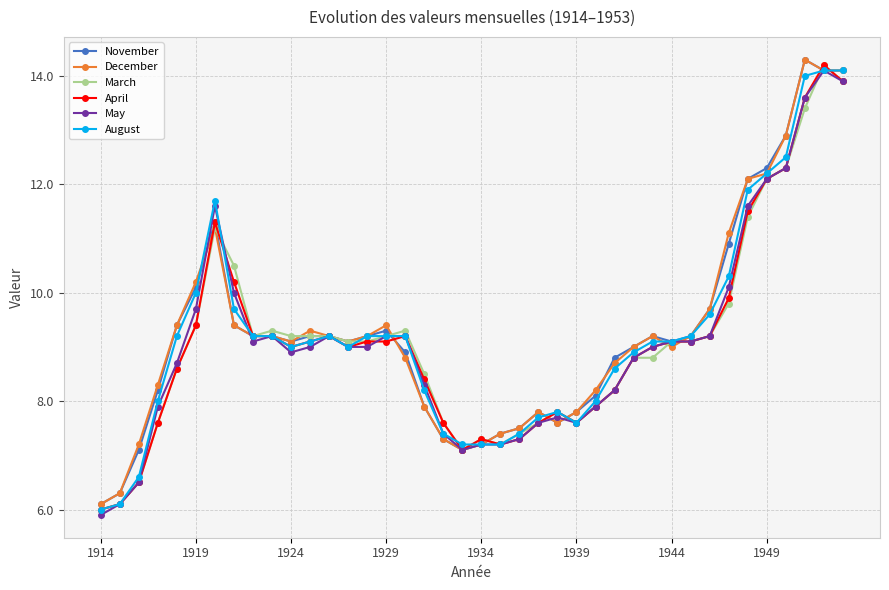

At how many categories does at least one series exceed 12?

6